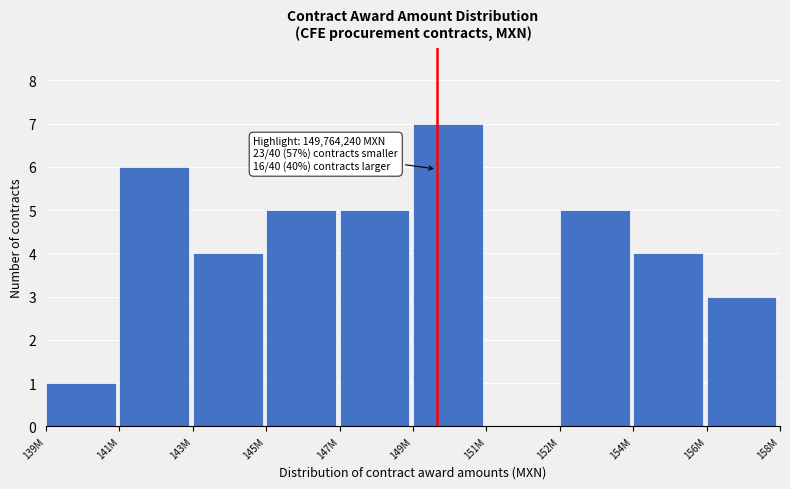

Reading right to left, extract all data points from this chart.

156M=3	154M=4	152M=5	151M=0	149M=7	147M=5	145M=5	143M=4	141M=6	139M=1